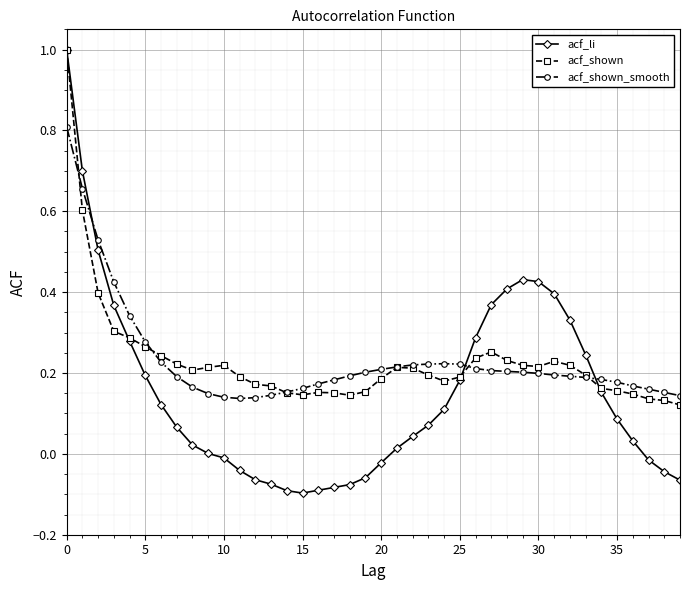

What is the maximum value shown in the chart?

1.0